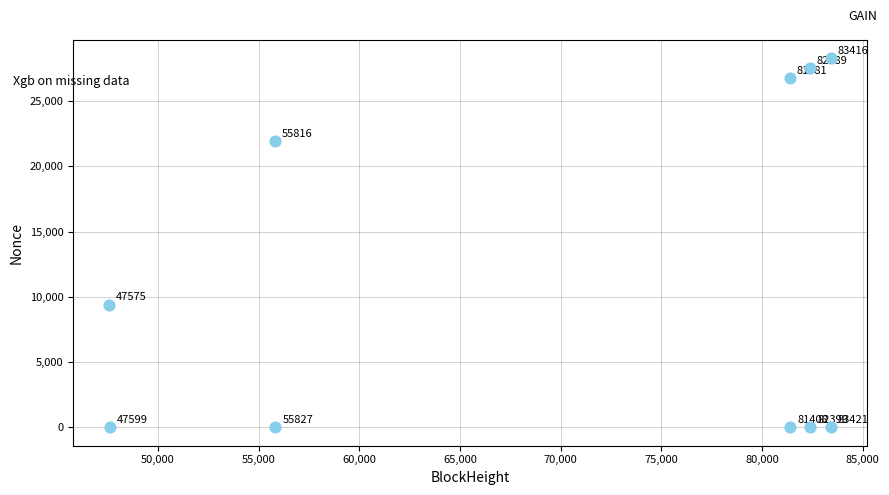

What is the average Y value?

11394